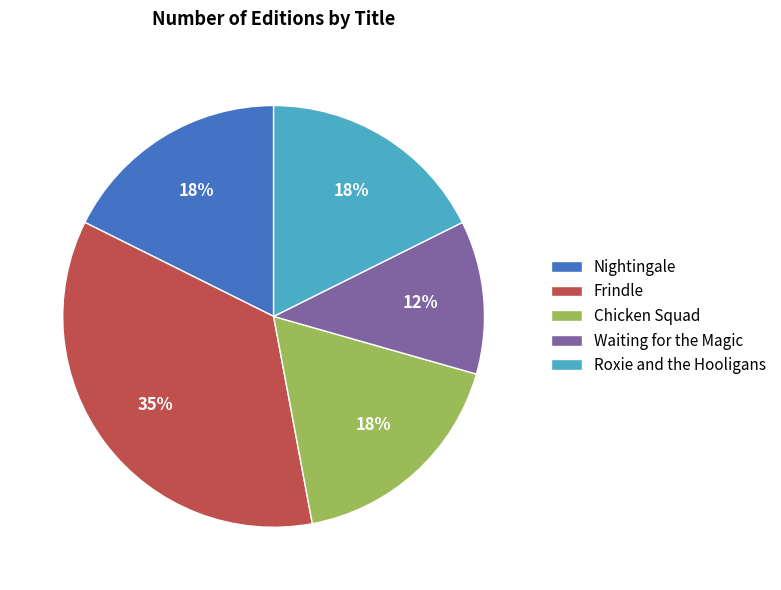

How many segments does this pie chart have?

5